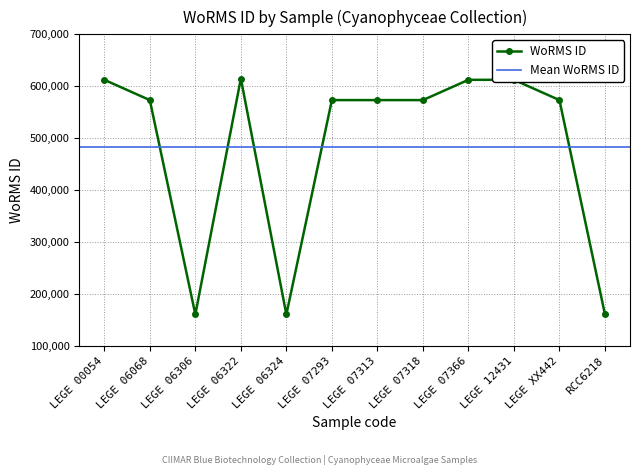

What is the value of the 4th point from the left?

614828